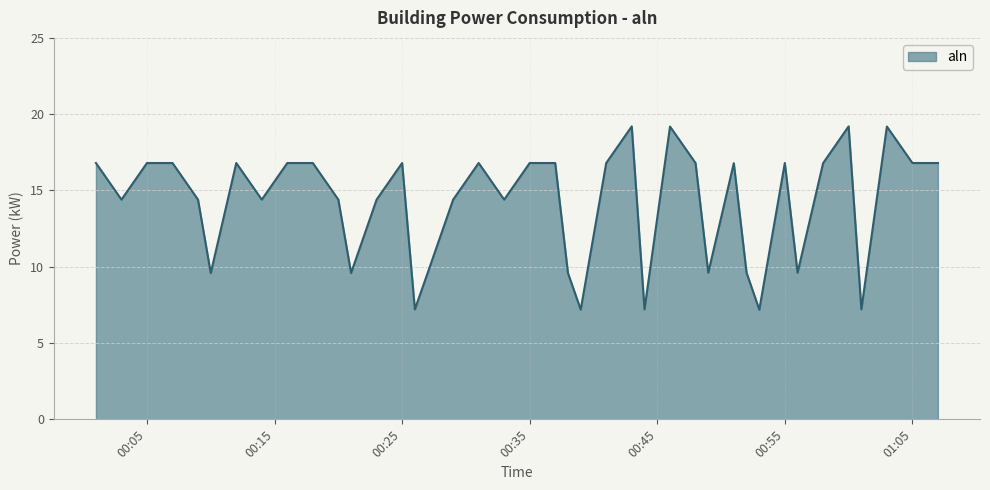

Reading left to right, what are all the values shown in this chart?

16.8	14.4	16.8	16.8	14.4	9.6	16.8	14.4	16.8	16.8	14.4	9.6	14.4	16.8	7.2	9.6	14.4	16.8	14.4	16.8	16.8	9.6	7.2	16.8	19.2	7.2	19.2	16.8	9.6	16.8	9.6	7.2	16.8	9.6	16.8	19.2	7.2	19.2	16.8	16.8